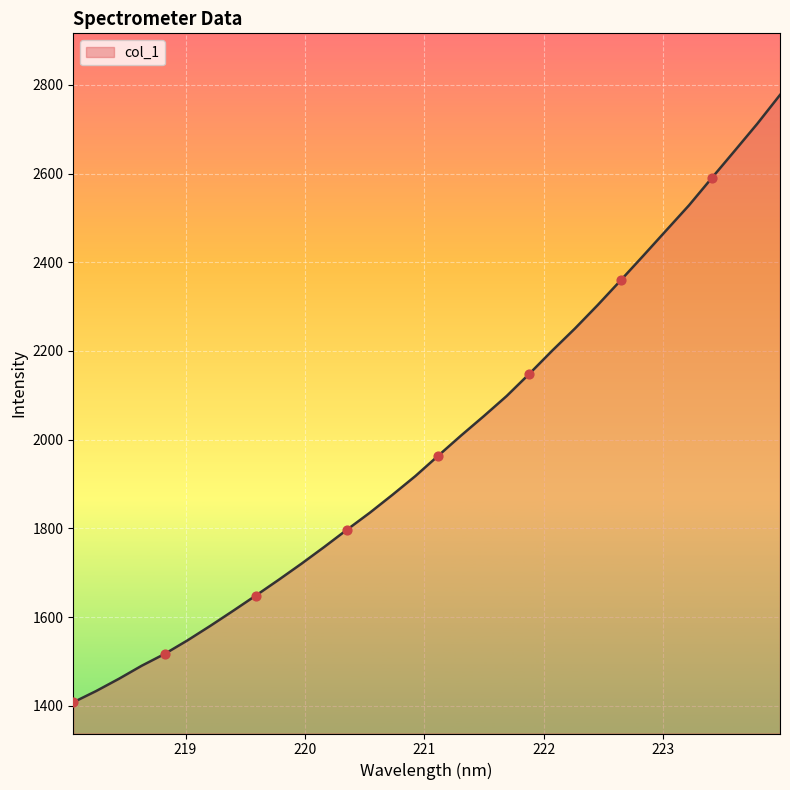

What is the smallest value displayed?

1407.7